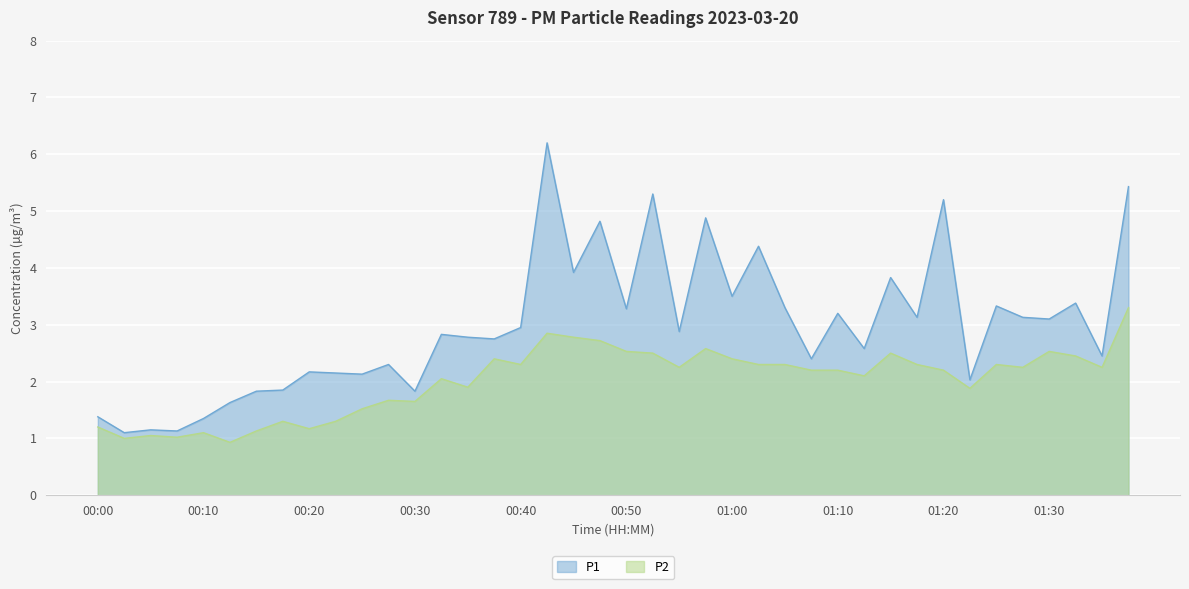

At which label does P1 reach its minimum?

00:02